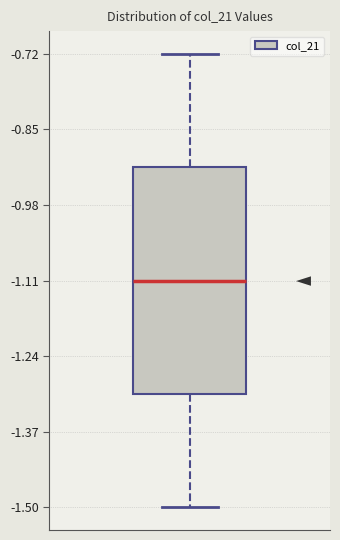

Read this box plot against the y-axis: the position of the median line, the range covered by the box, and the ends of both whiskers. The values are not printed on the chart, so give them approximately, as read against the axis.

median -1.10, box -1.30 to -0.92, whiskers -1.50 to -0.72